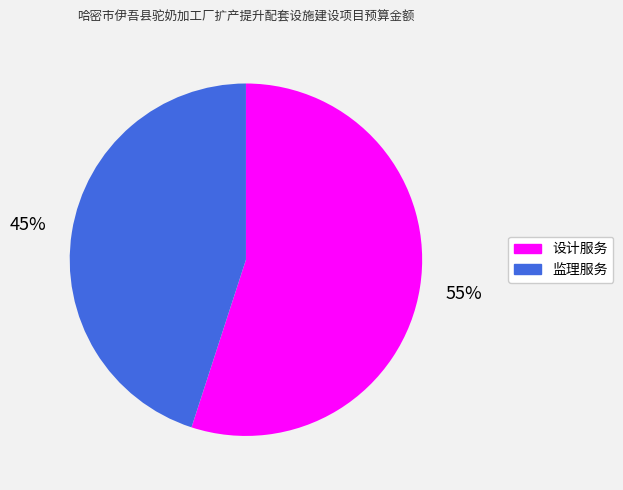

How many slices are in this pie chart?

2